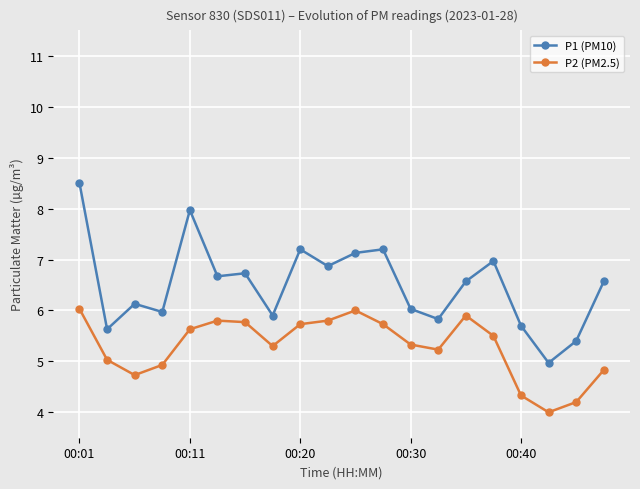

What is the minimum value shown in the chart?

4.0